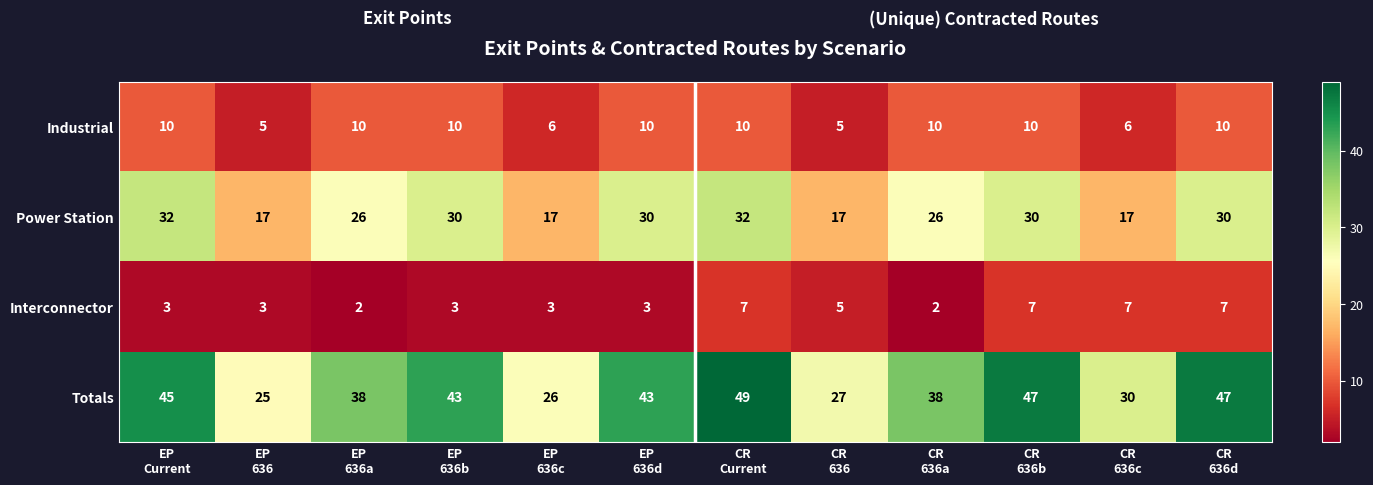

At how many categories does at least one series exceed 32?

8